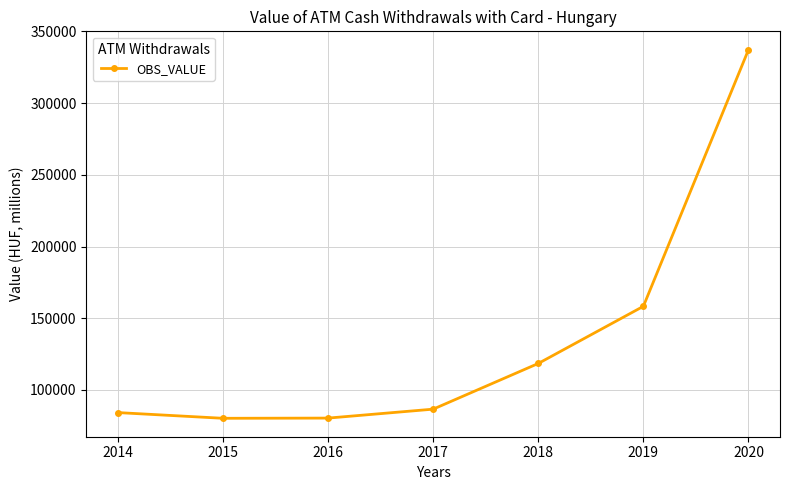

What is the value of the 6th point from the left?

158329.0